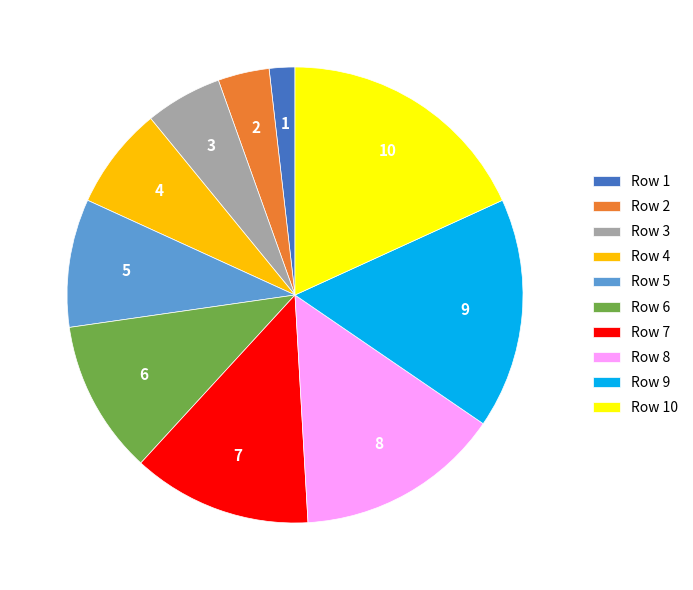

Count the number of slices in the pie.

10